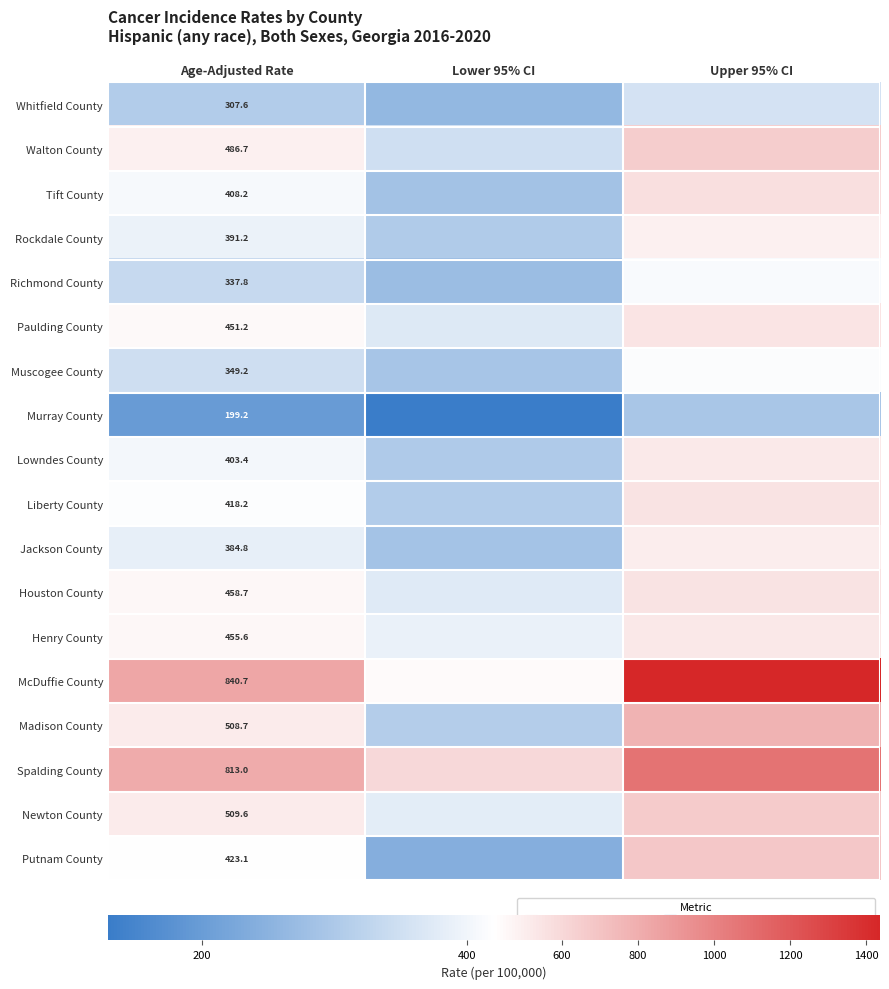

At which label is Whitfield County closest to 309?

Age-Adjusted Rate